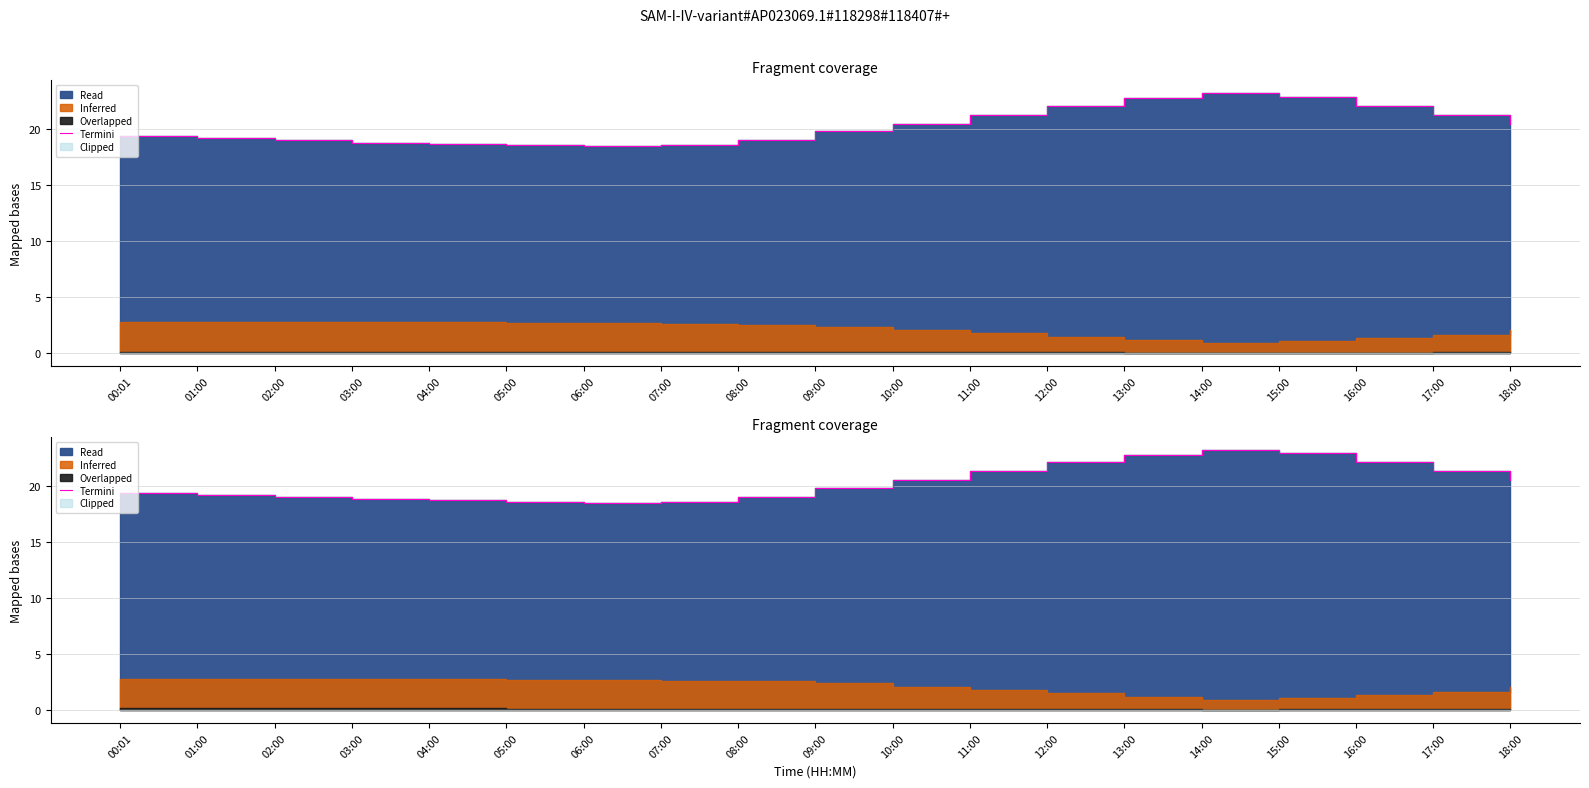

How many data points are above 19?

12